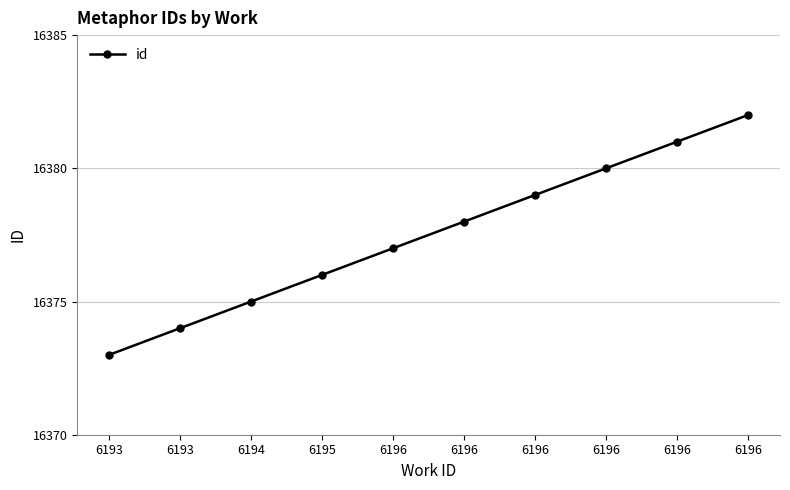

Is it true that the value at 6193 is 16373?

True